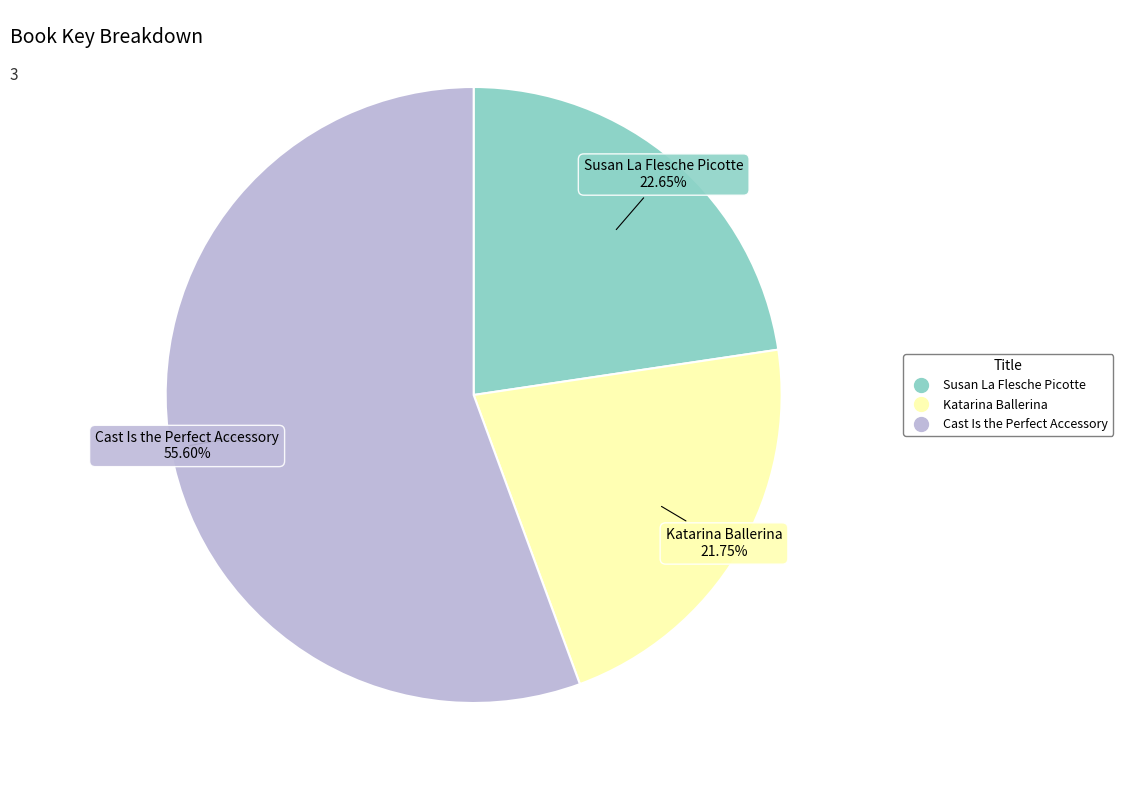

What percentage is the Cast Is the Perfect Accessory slice, to the nearest percent?

56%